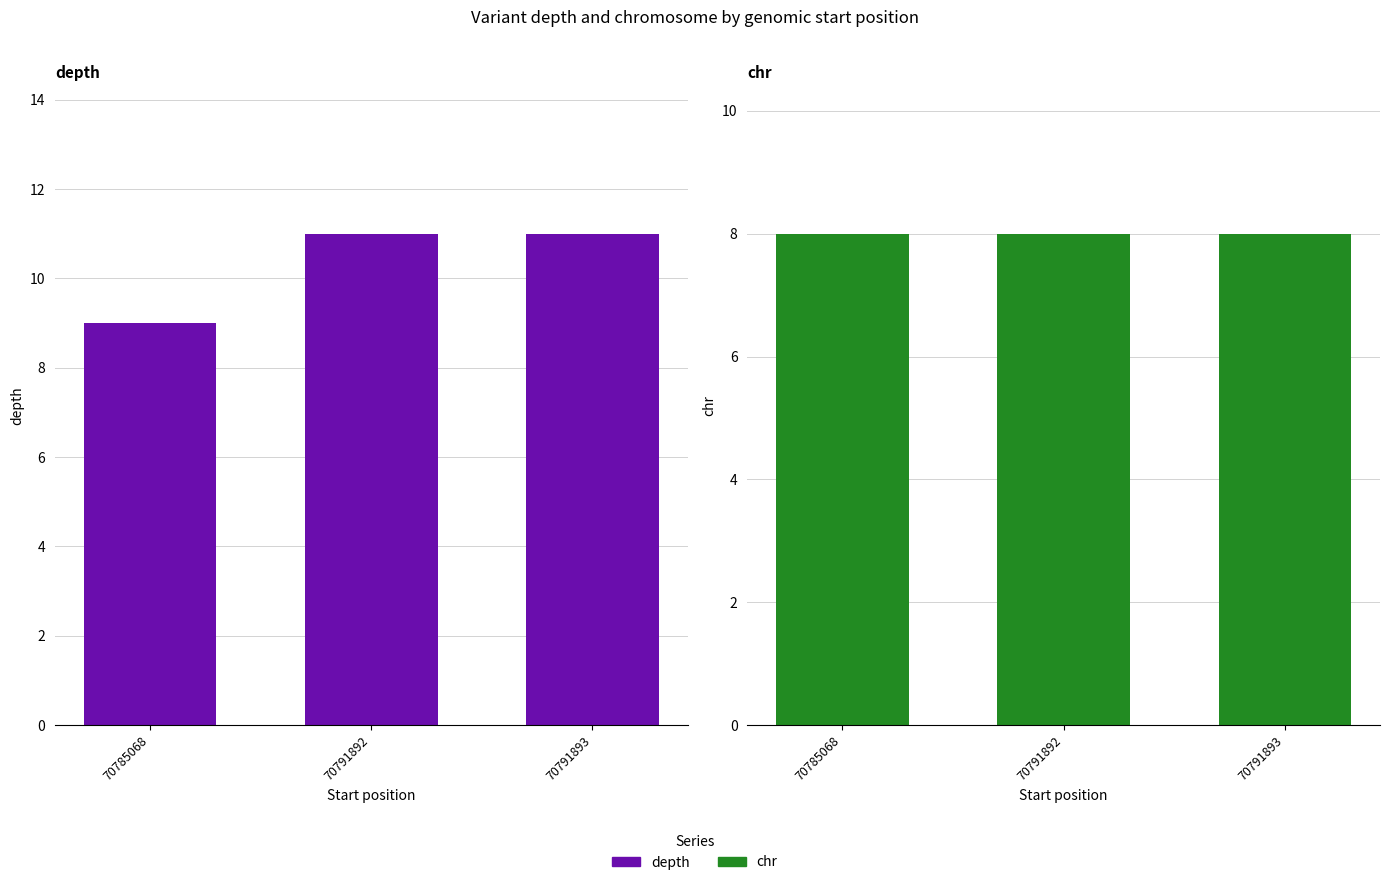

Reading left to right, list all the values displayed in this chart.

depth: 9	11	11
chr: 8	8	8